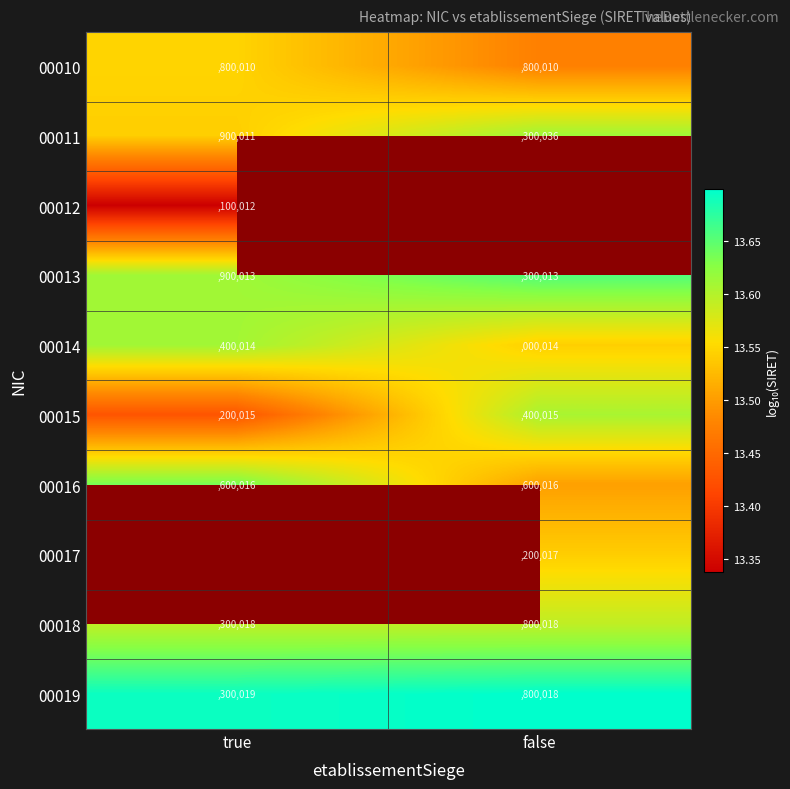

The 00015 series shows 3.6 at true. True or false?

False